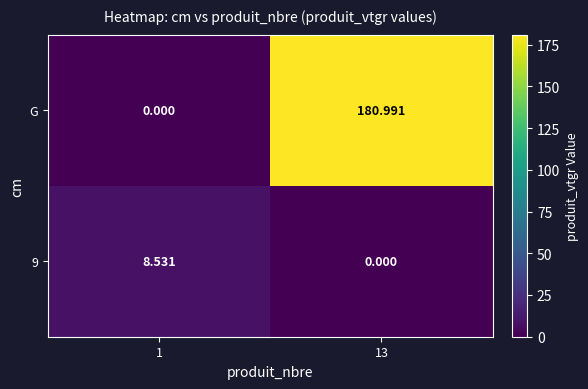

Between 1 and 13, which series saw the biggest shift?

G